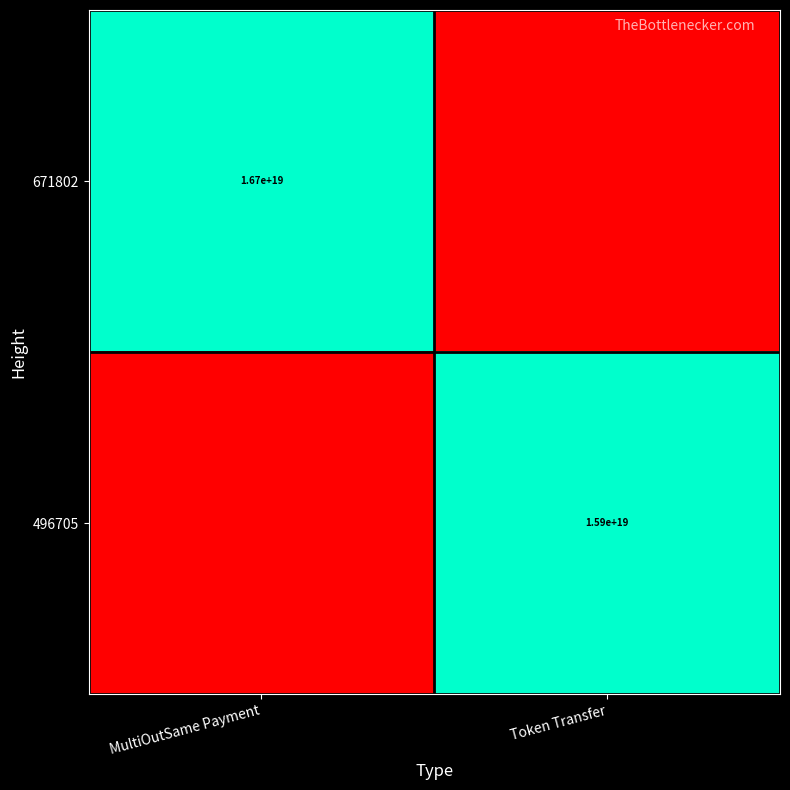

The 671802 series shows 3370853879157818880 at MultiOutSame Payment. True or false?

False